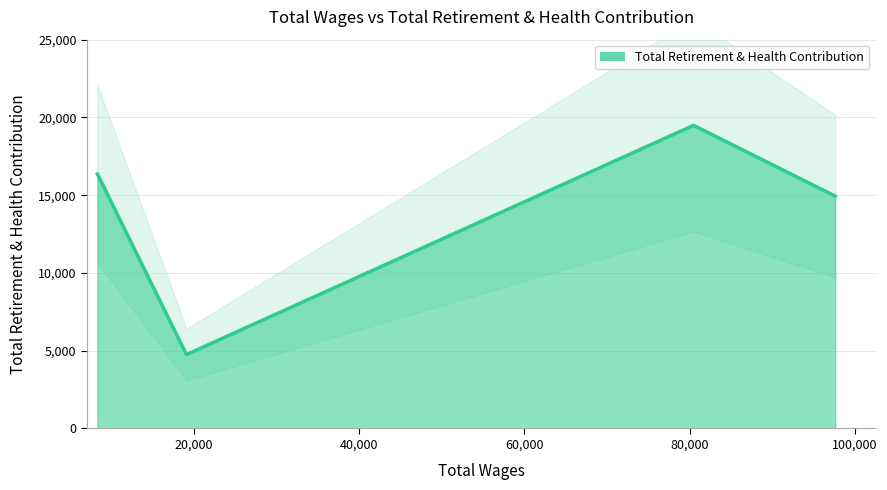

Where does the data first go above 16365?

80487.0